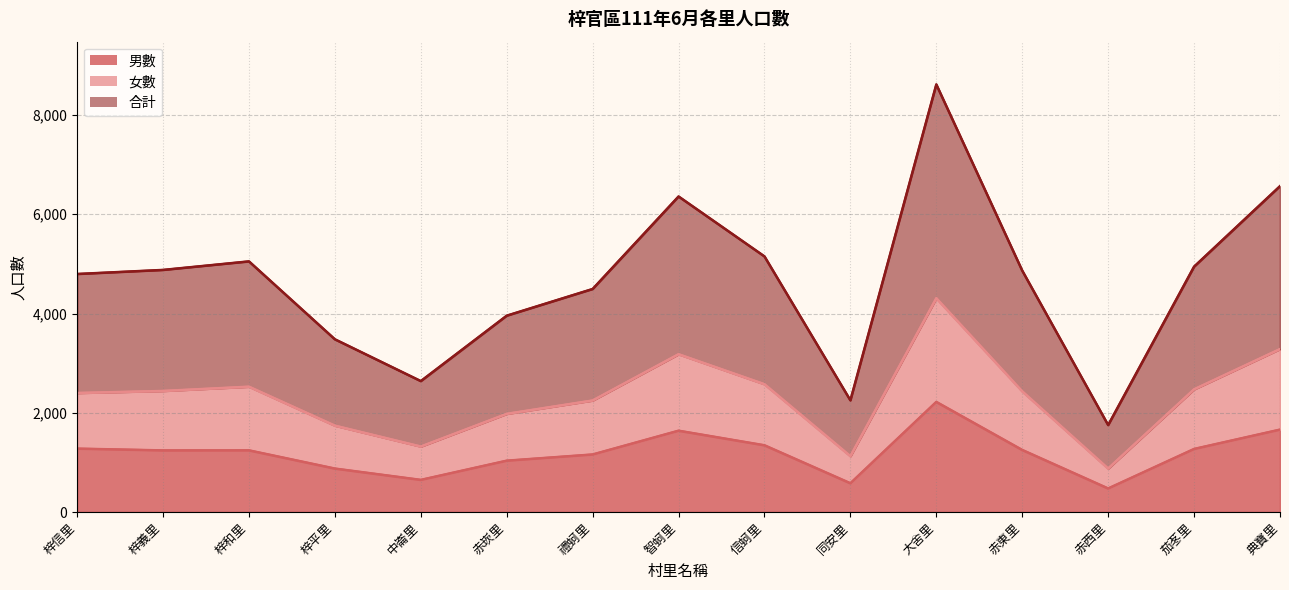

What value does the data have at 典寶里?

1660